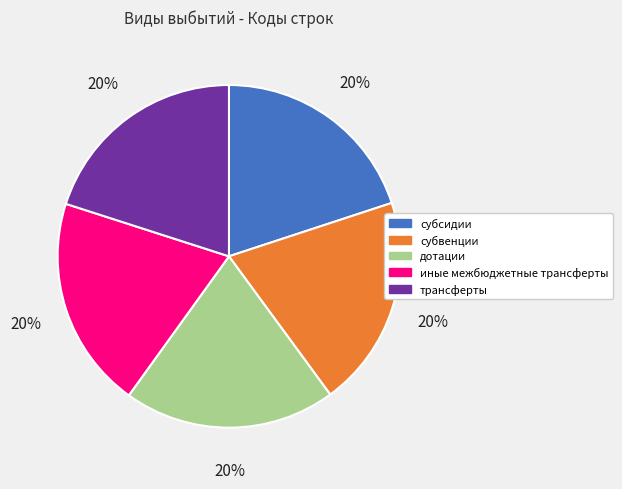

Combined, do трансферты and иные межбюджетные трансферты account for over 50%?

No